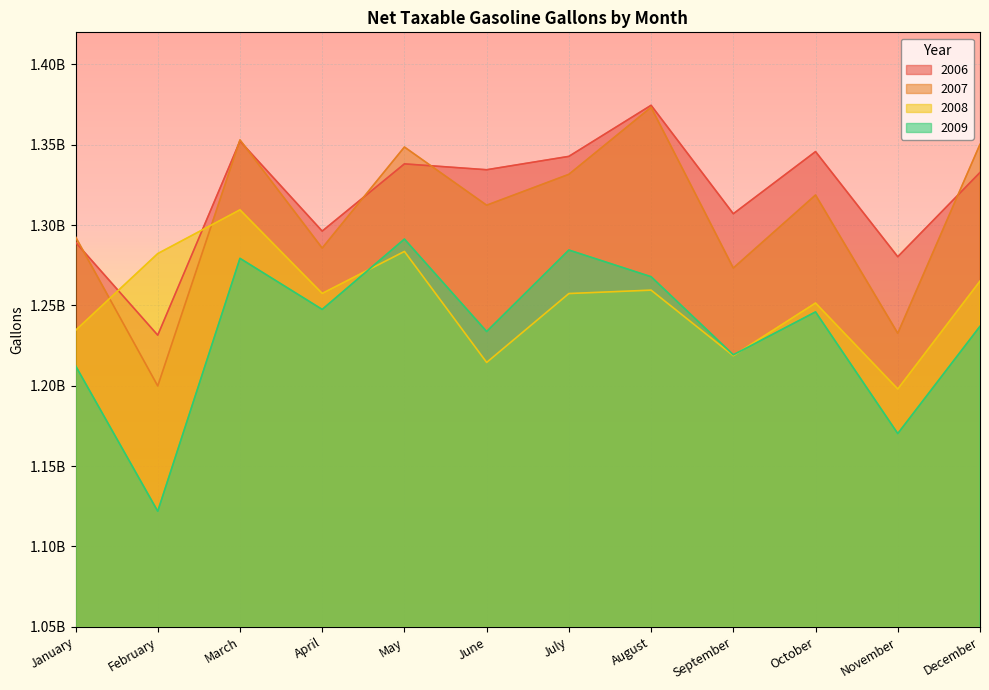

What is the total value across all series at October?

5161994431